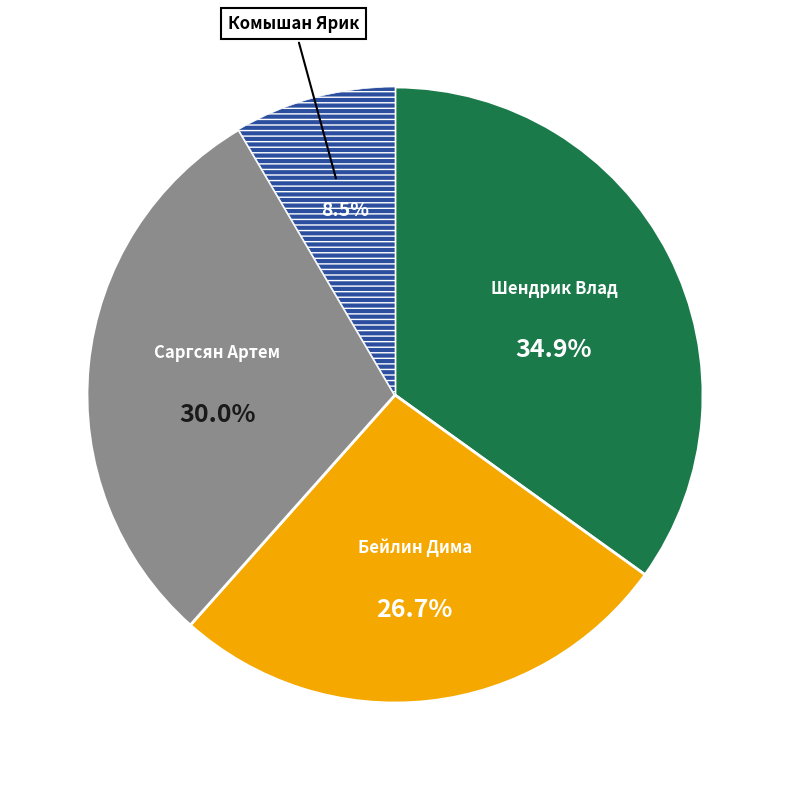

Is there a majority slice in this chart?

No